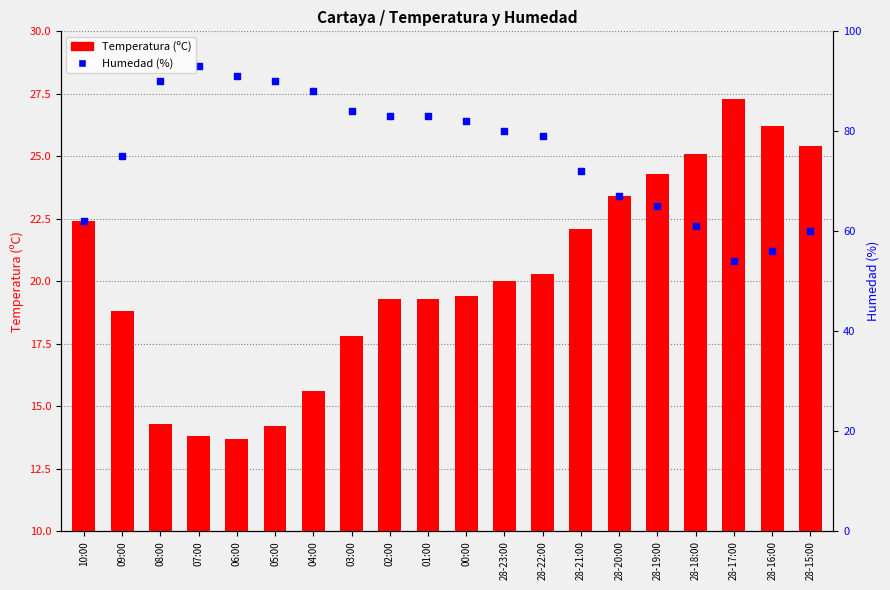

Which series contains the lowest Y value?

Temperatura (ºC)